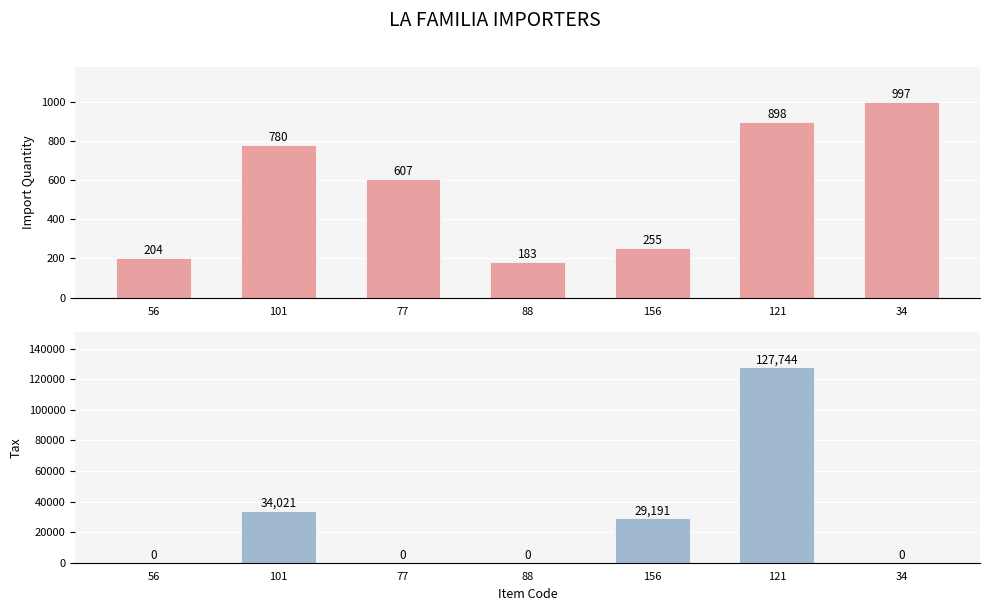

At which label is Import Quantity closest to 590?

77